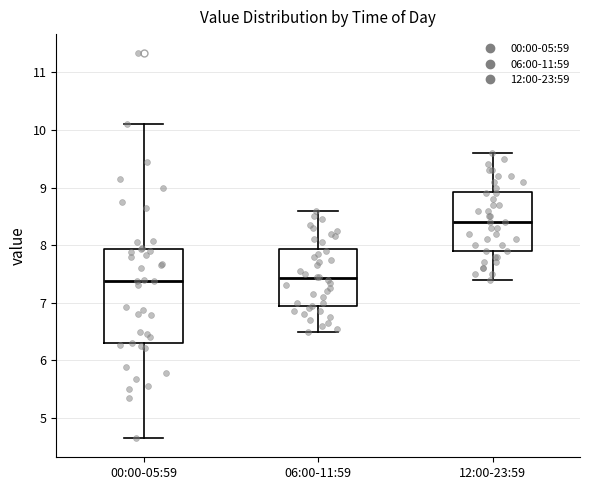

Reading left to right, transcribe this box plot: for each box, give where its median line is, the range the box spans, and where its two whiskers end, as read against the y-axis. The values are not printed on the chart, so give them approximately, as read against the axis.

00:00-05:59: median 7.4, box 6.3 to 7.9, whiskers 4.7 to 10.1
06:00-11:59: median 7.4, box 6.9 to 7.9, whiskers 6.5 to 8.6
12:00-23:59: median 8.4, box 7.9 to 8.9, whiskers 7.4 to 9.6